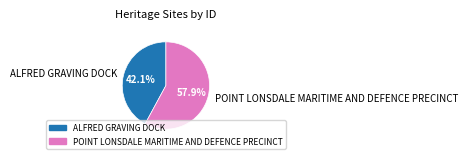

What percentage do ALFRED GRAVING DOCK and POINT LONSDALE MARITIME AND DEFENCE PRECINCT together represent?

100.0%